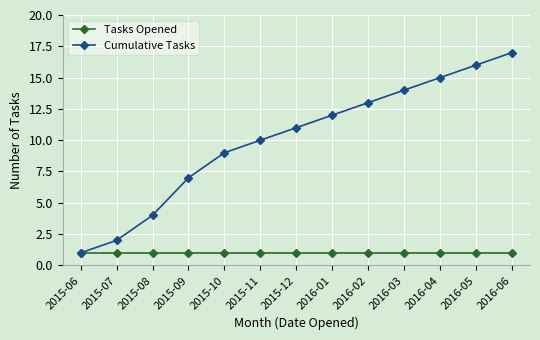

Which series has the widest spread of values?

Cumulative Tasks